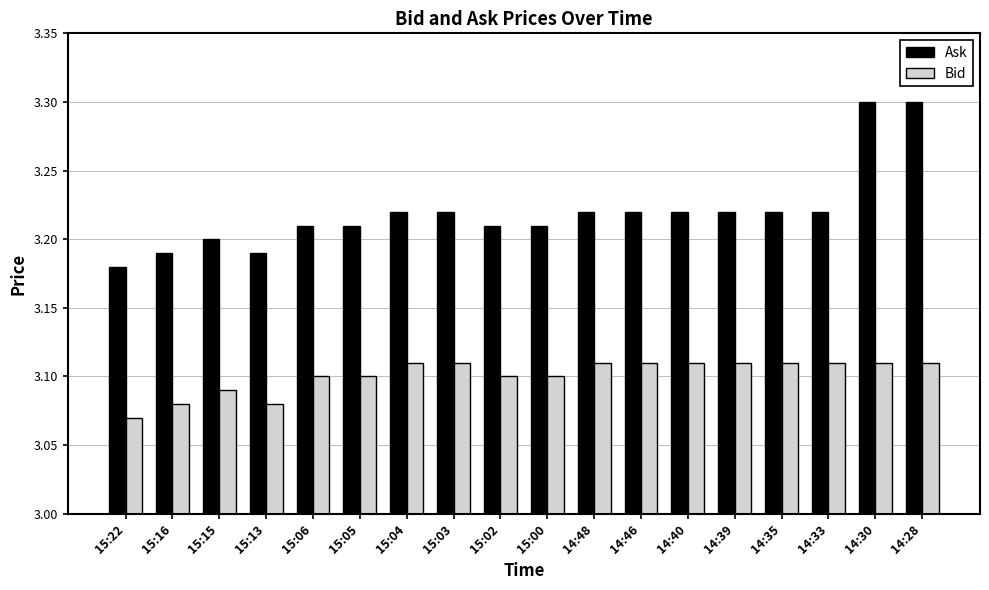

True or false: Bid has a value of 4.8 at 15:13.

False